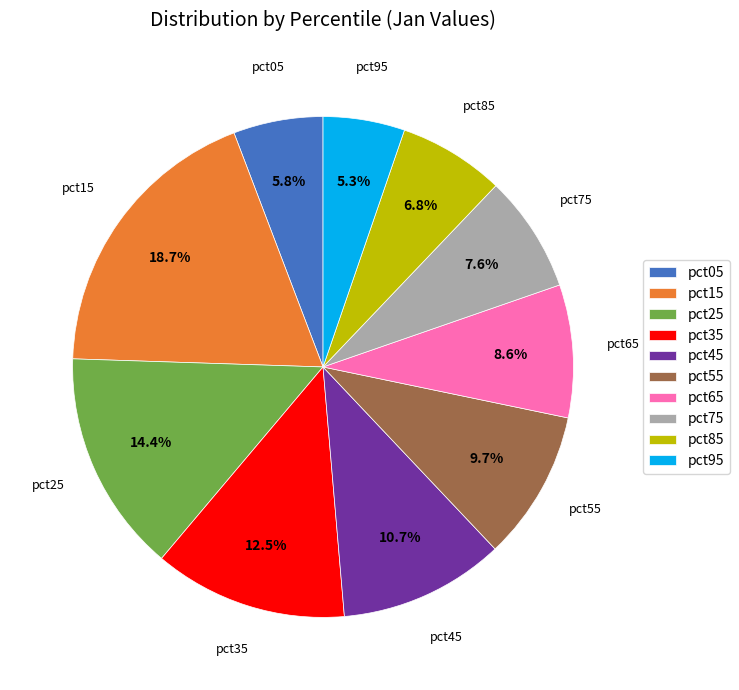

Which slice is the largest?

pct15